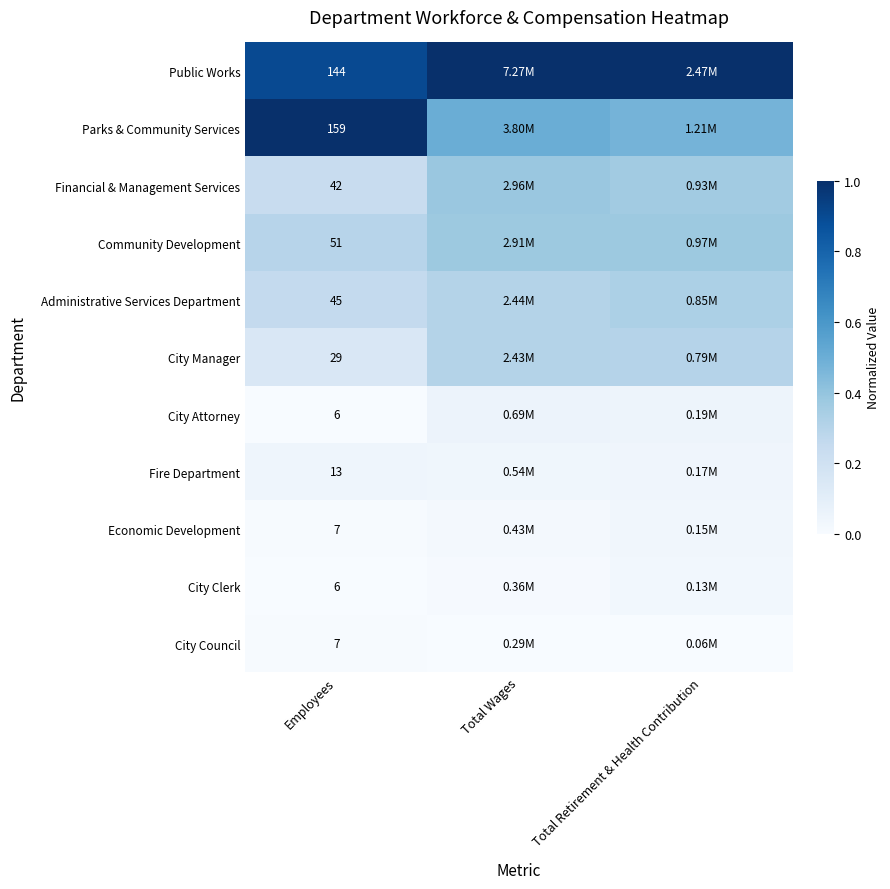

Which category has the highest value in the City Council series?

Employees